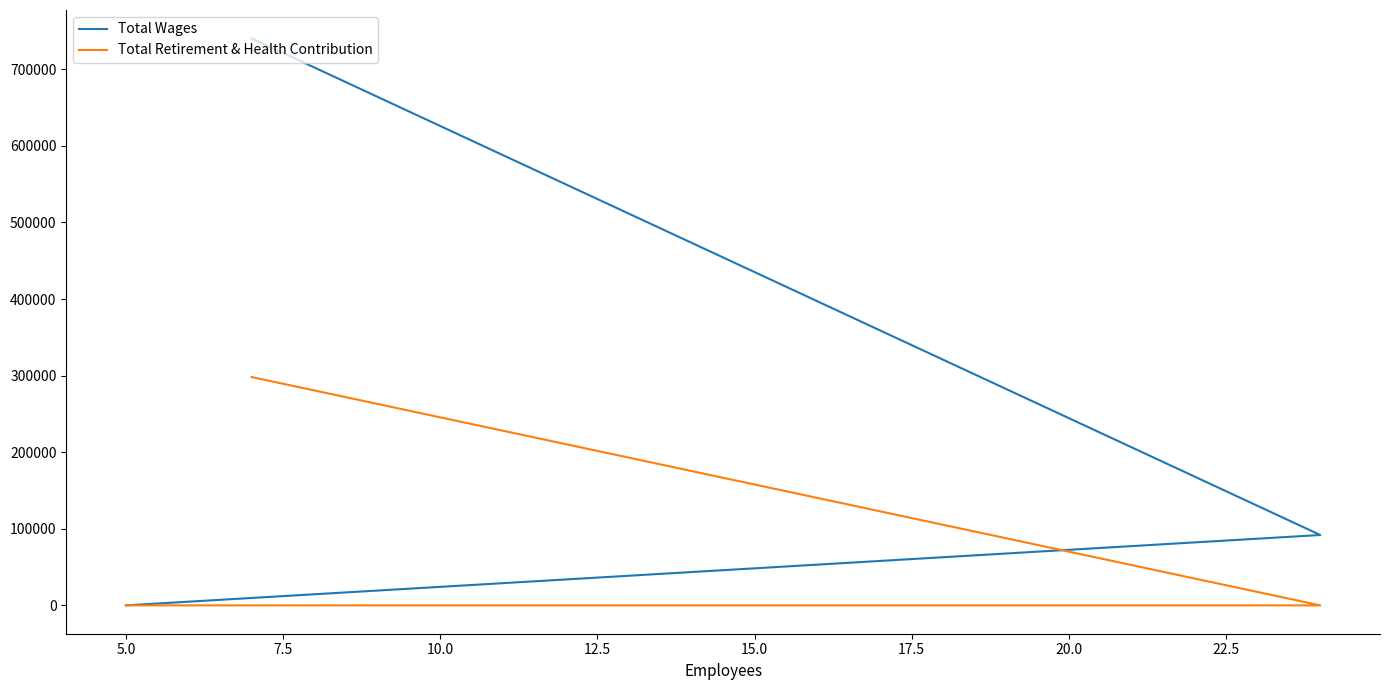

At which label does Total Retirement & Health Contribution reach its minimum?

5.0